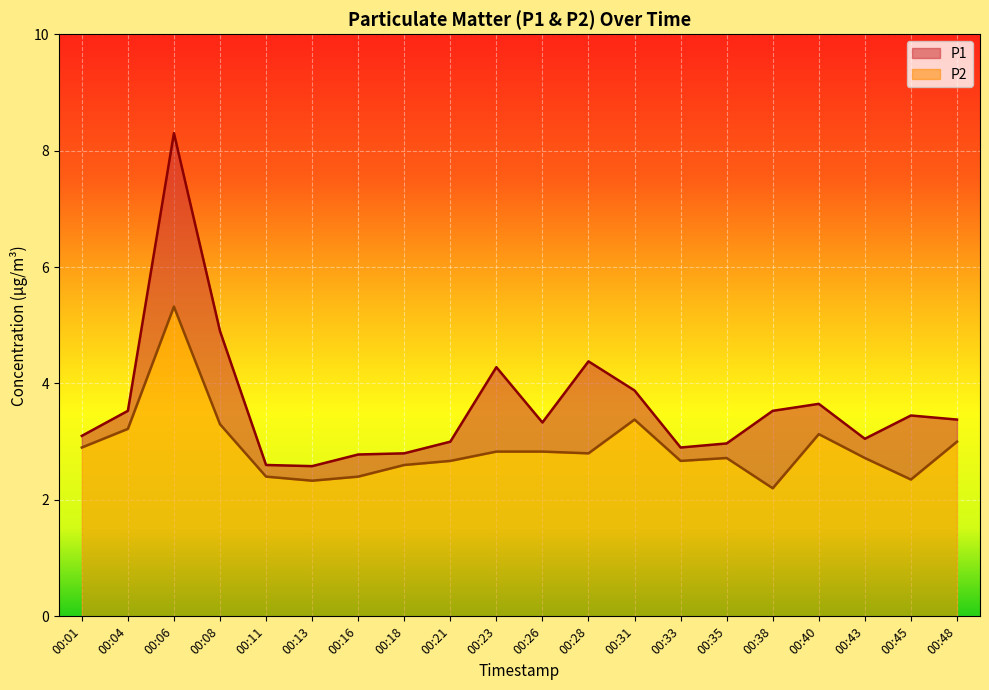

Which series has the widest spread of values?

P1